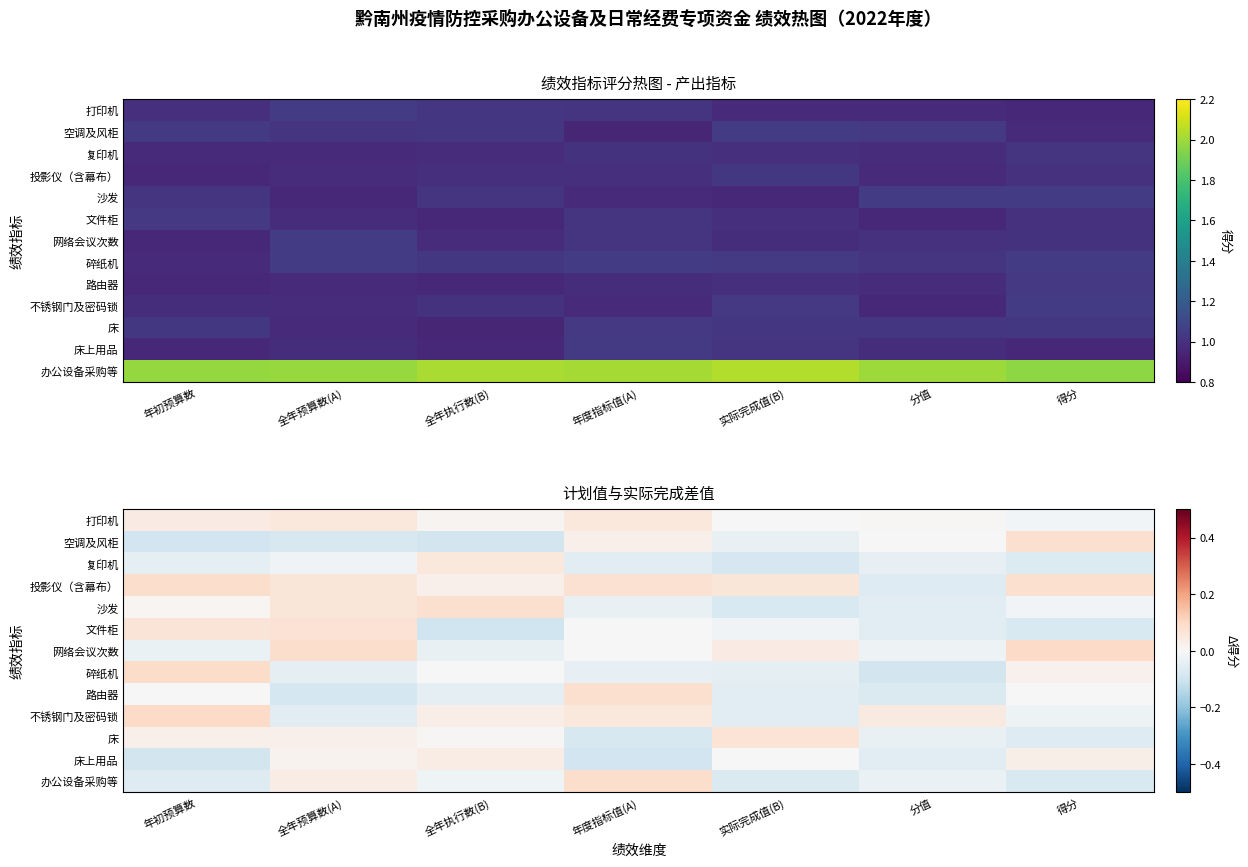

How many data points in 不锈钢门及密码锁 are above 0?

4